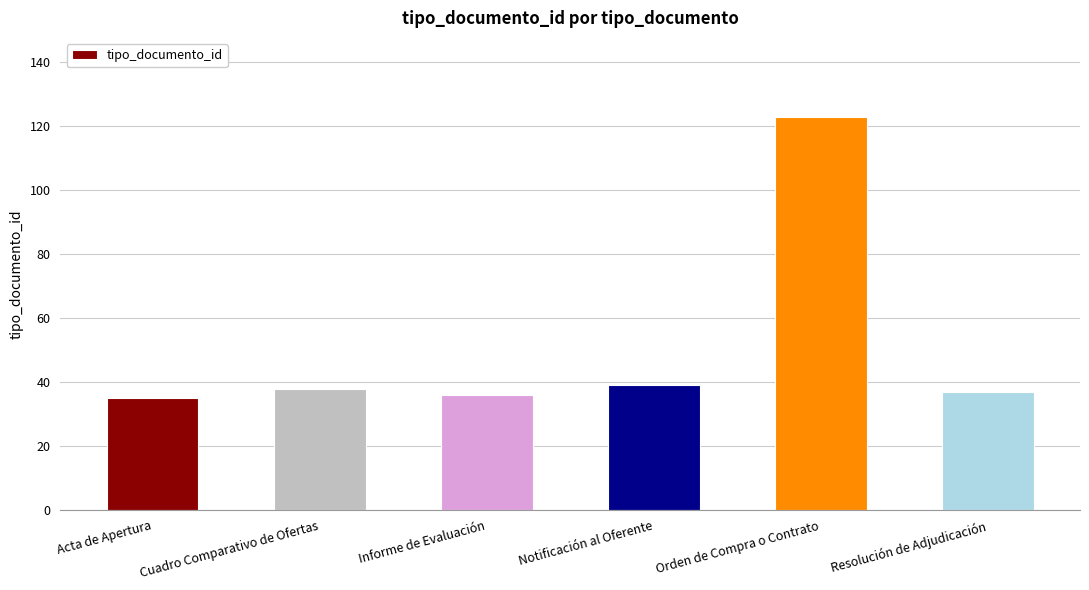

What is the greatest value displayed?

123